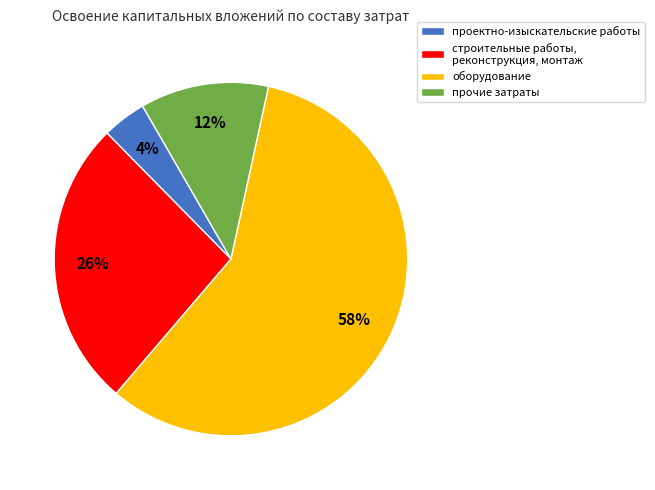

To the nearest percent, what percentage of the pie is проектно-изыскательские работы?

4%